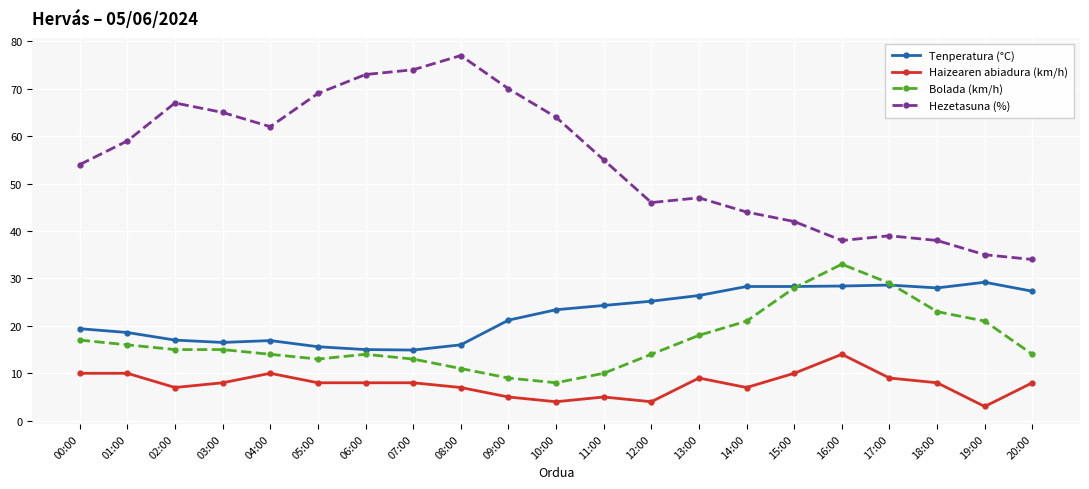

True or false: Hezetasuna (%) and Tenperatura (°C) cross at least once.

False